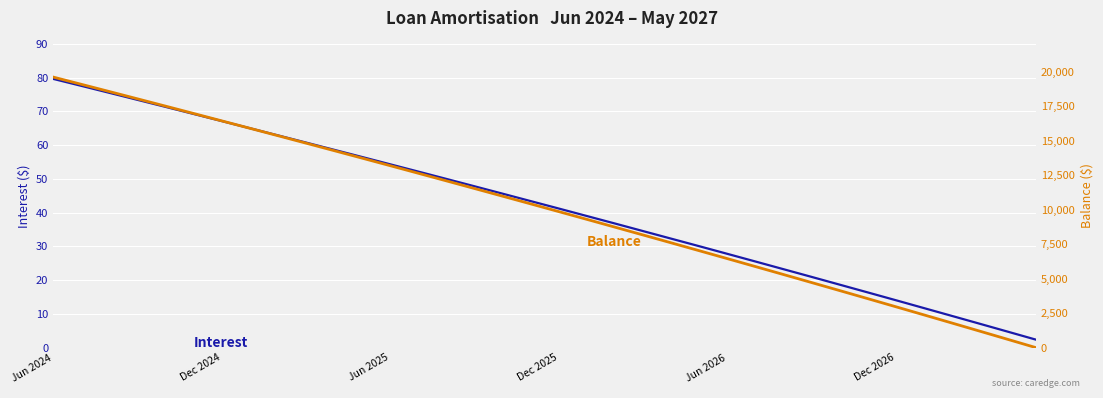

At which category does the chart reach its peak across all series?

Jun 2024